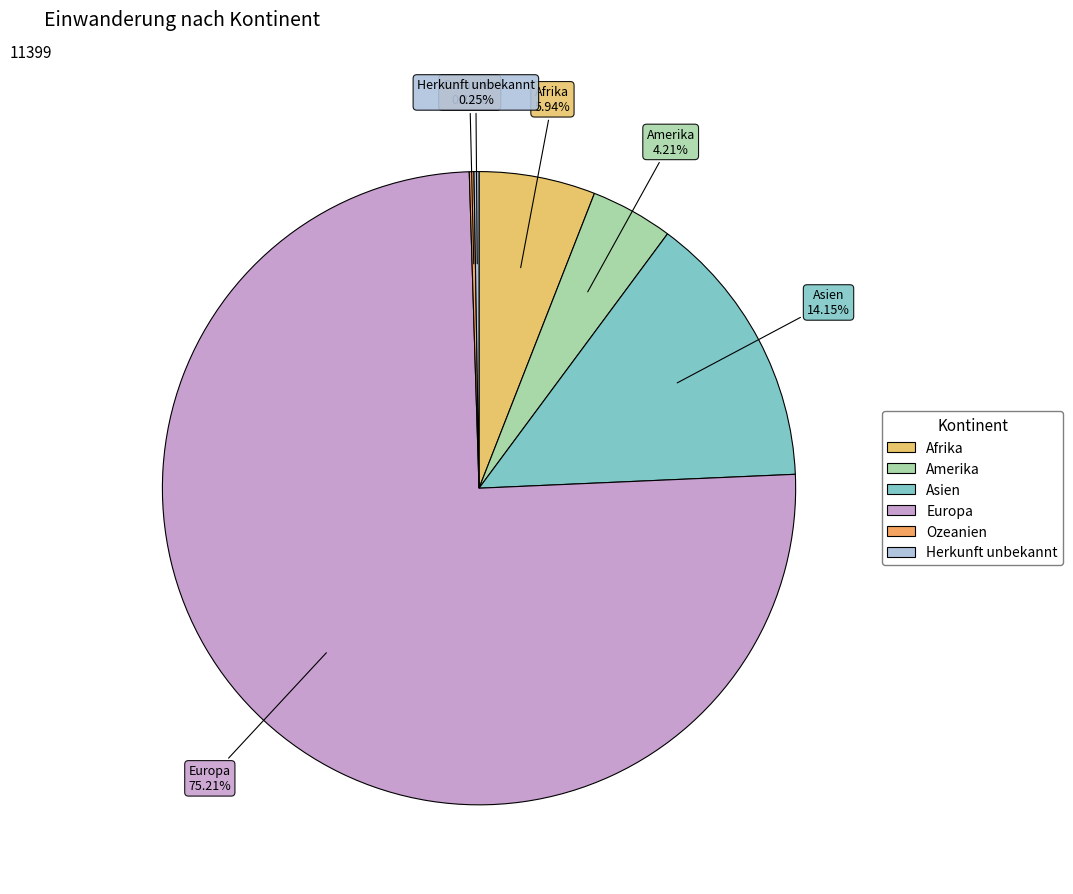

What is the largest slice in the pie chart?

Europa